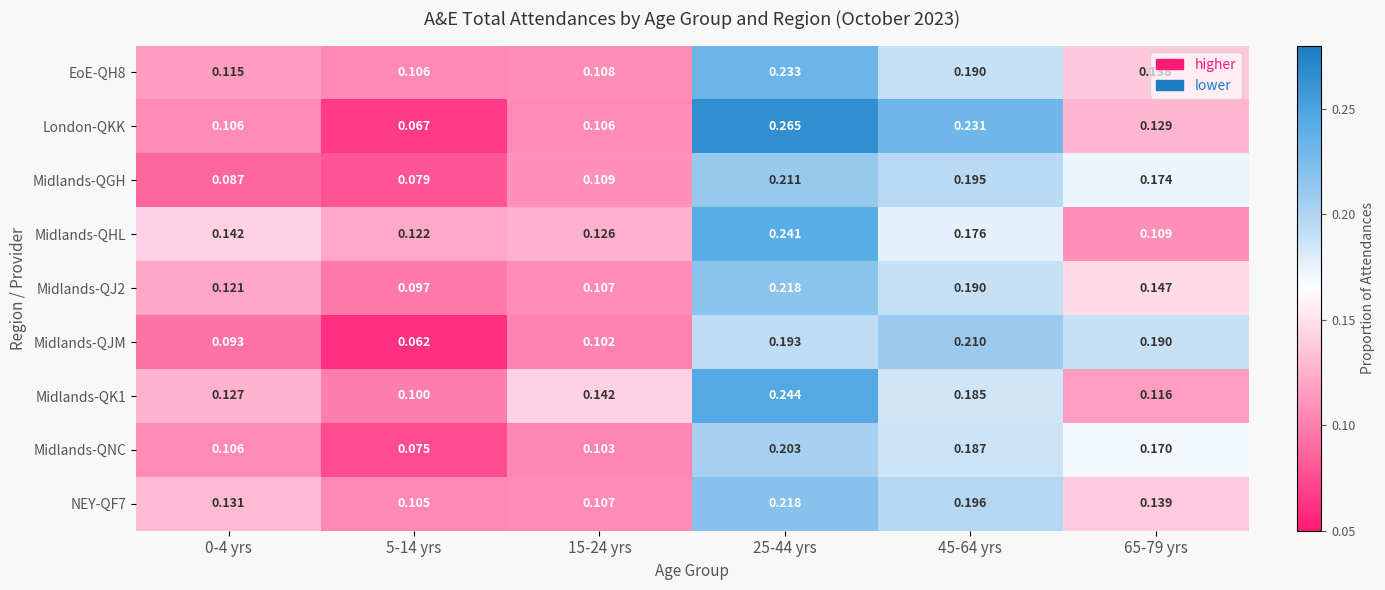

Which series changed the most between 0-4 yrs and 65-79 yrs?

Midlands-QJM